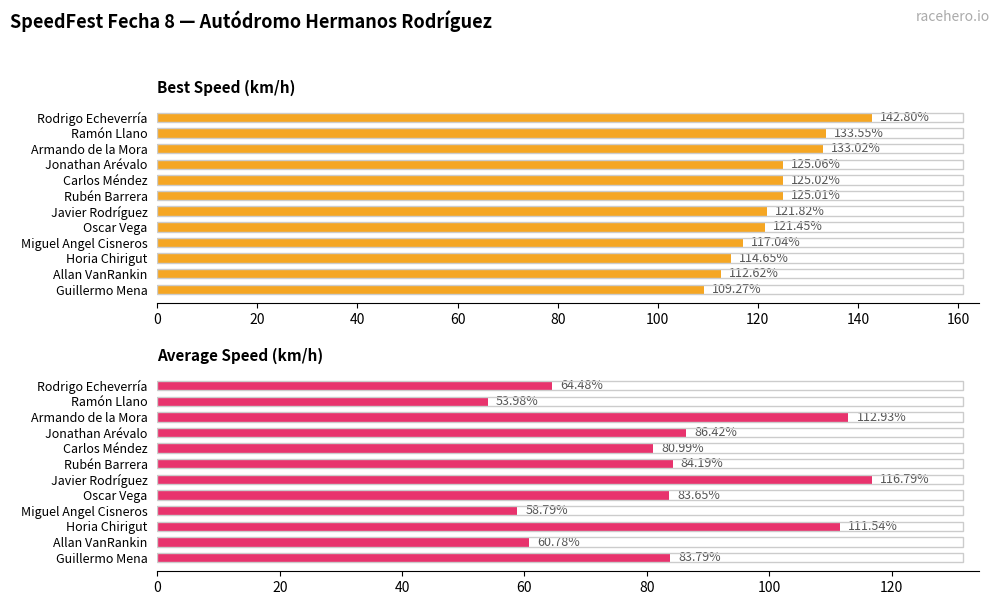

Which has a higher value, Guillermo Mena or Oscar Vega?

Oscar Vega